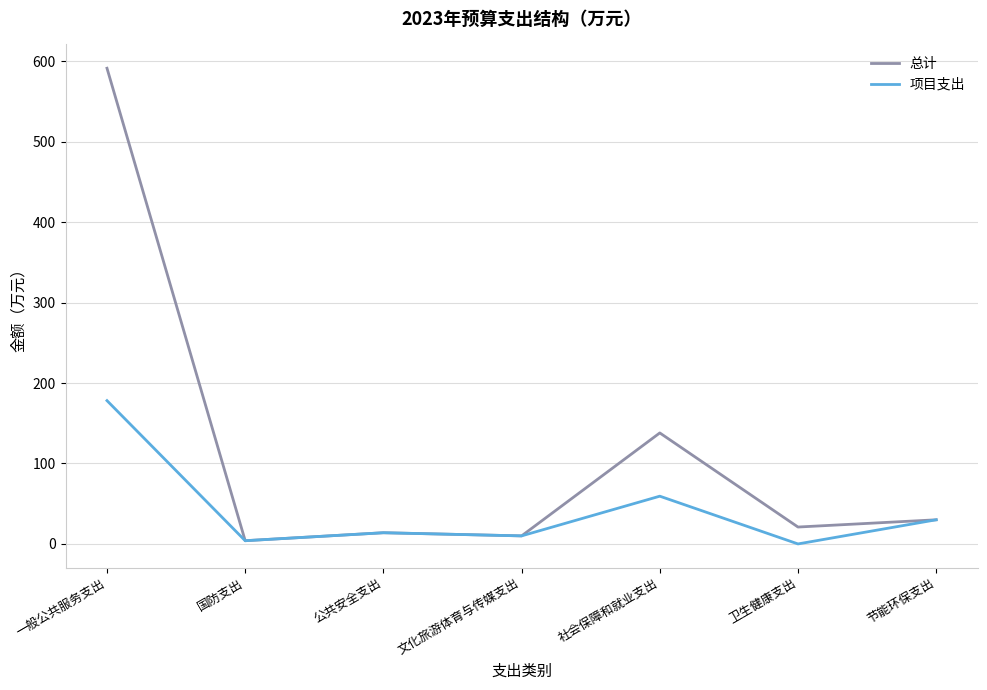

What is the sum of the 项目支出 values at 公共安全支出 and 文化旅游体育与传媒支出?

23.9